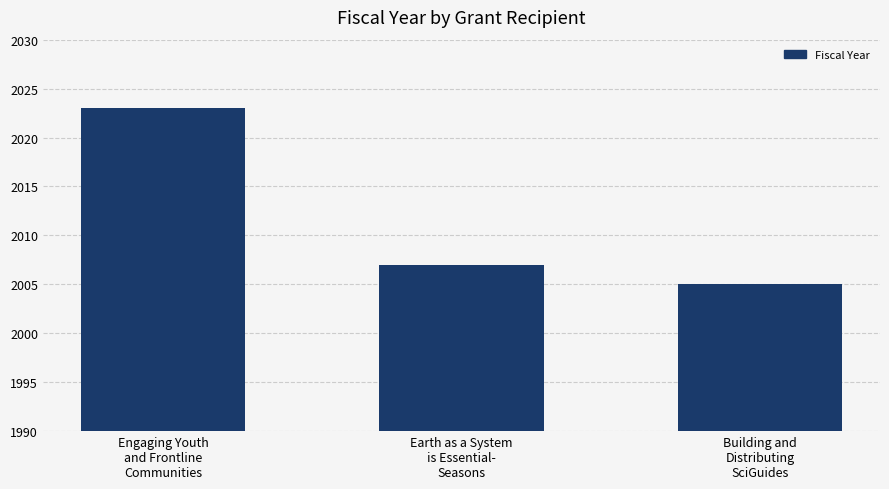

What is the ratio of the value at Building and
Distributing
SciGuides to the value at Earth as a System
is Essential-
Seasons?

1.0